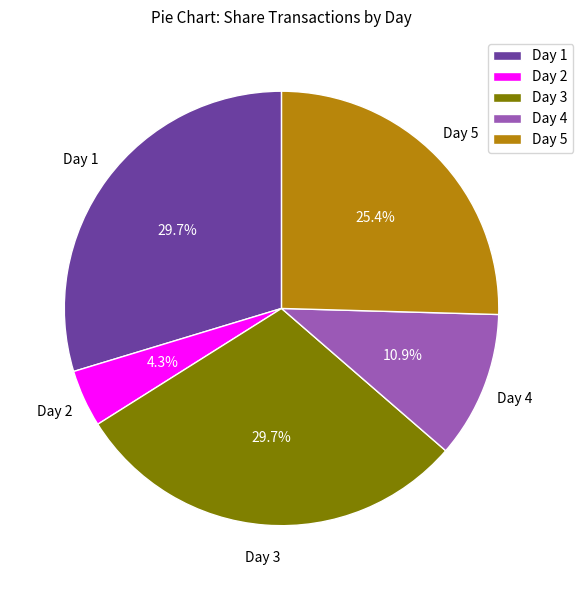

To the nearest percent, what percentage of the pie is Day 5?

25%